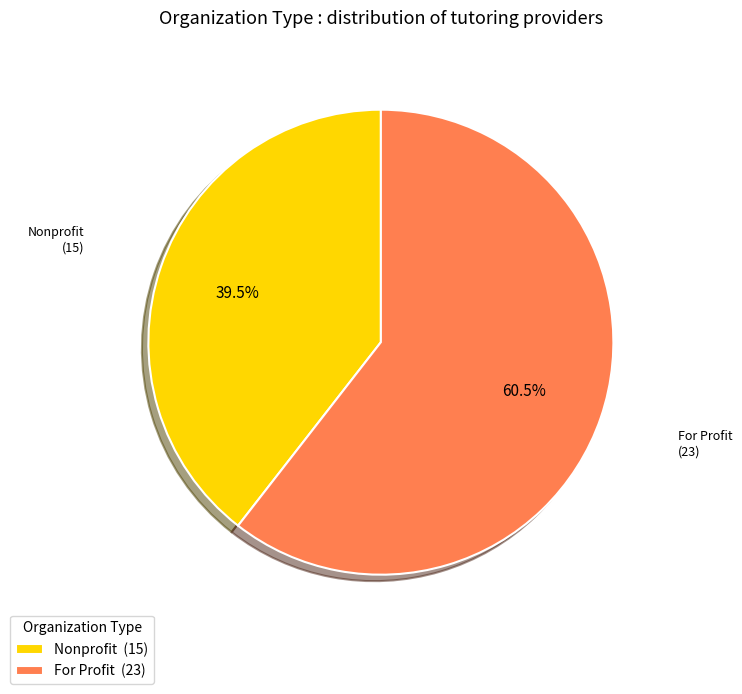

Which category has the smallest portion of the pie?

Nonprofit (15)